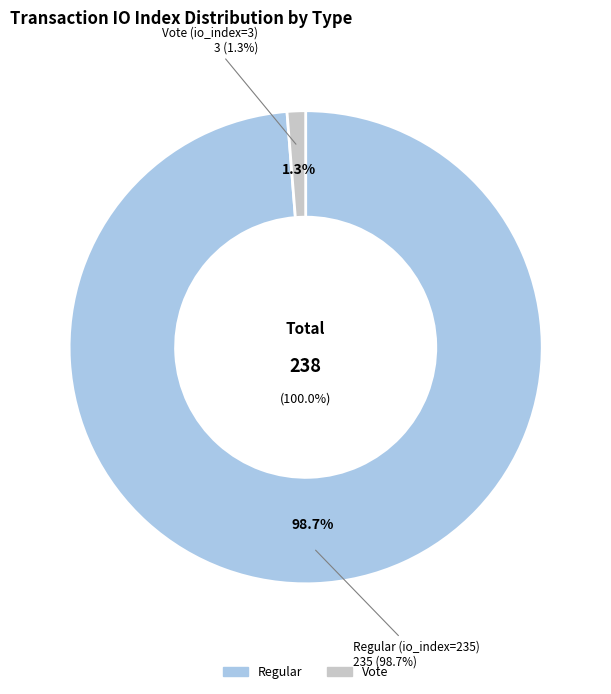

How many slices are in this pie chart?

2